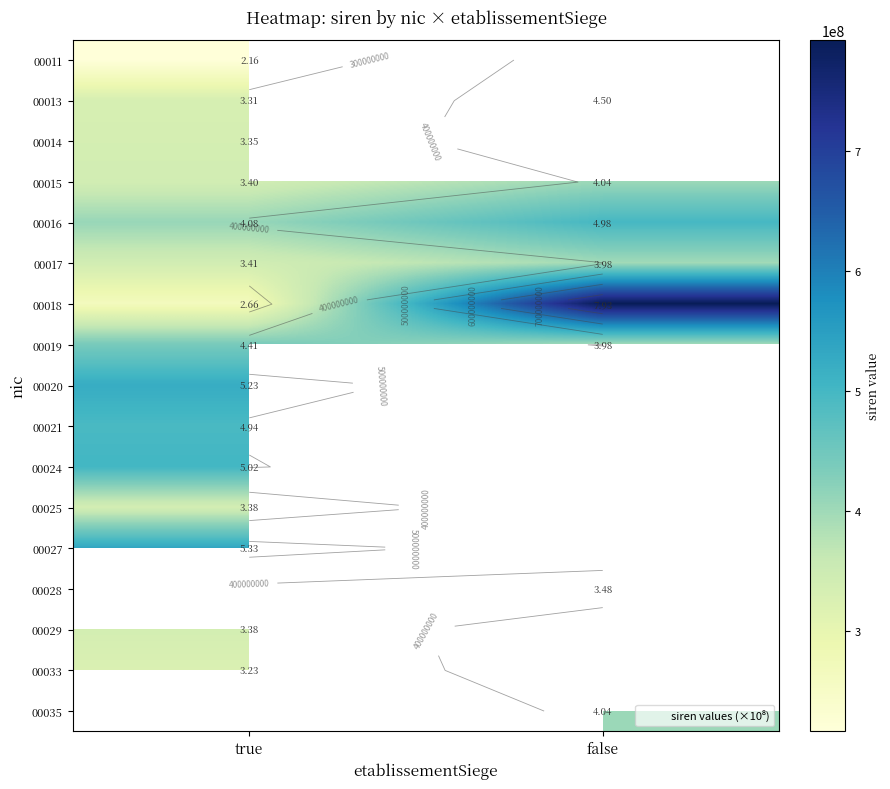

At which label does 00021 reach its minimum?

true